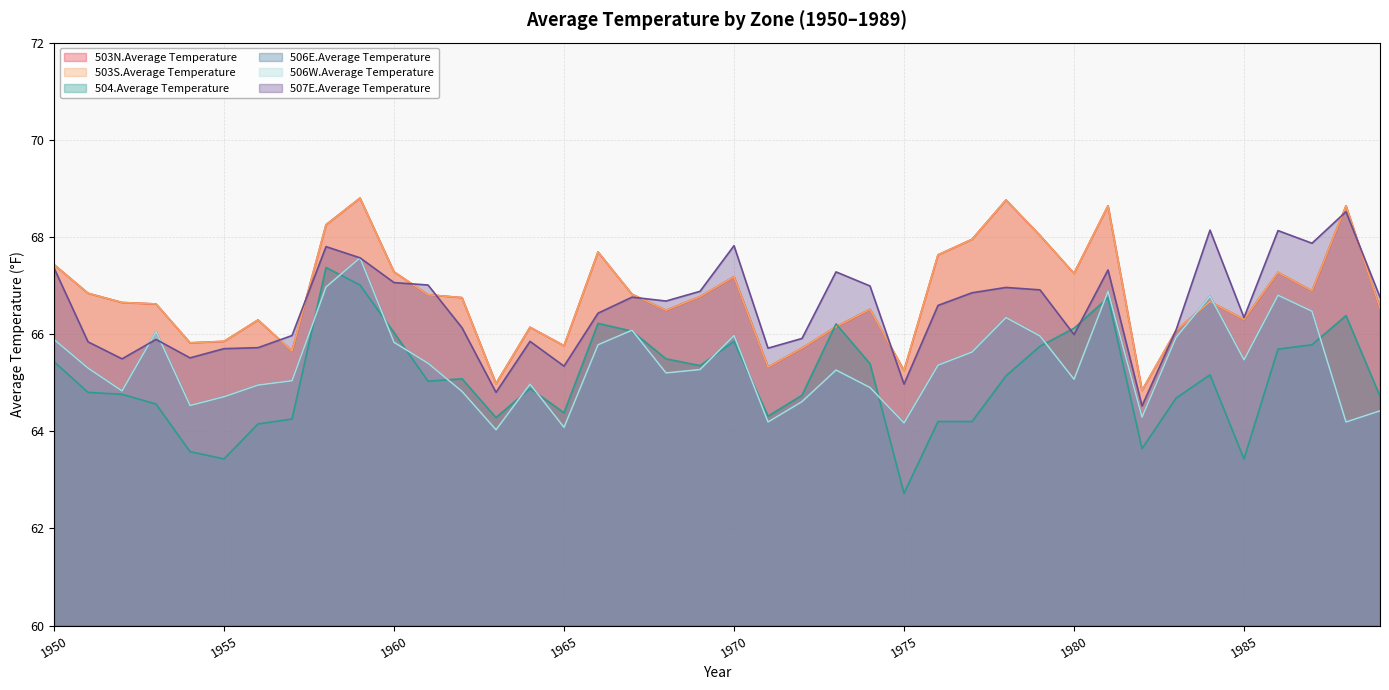

Which series has the largest total across all categories?

503N.Average Temperature